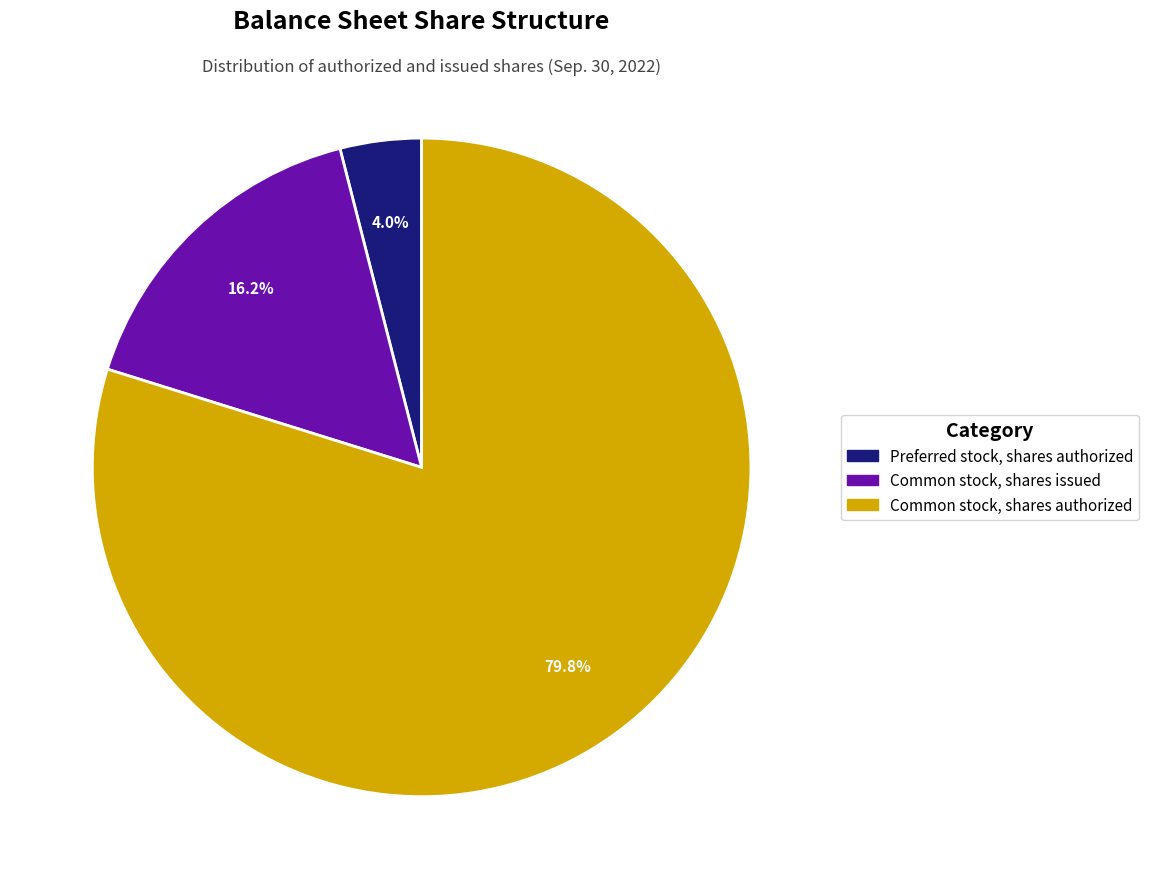

What is the largest slice in the pie chart?

Common stock, shares authorized